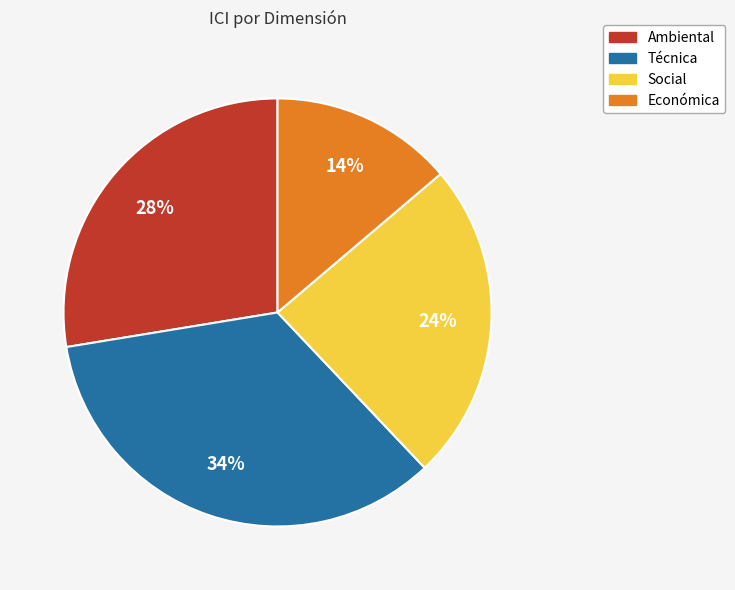

How many slices are in this pie chart?

4